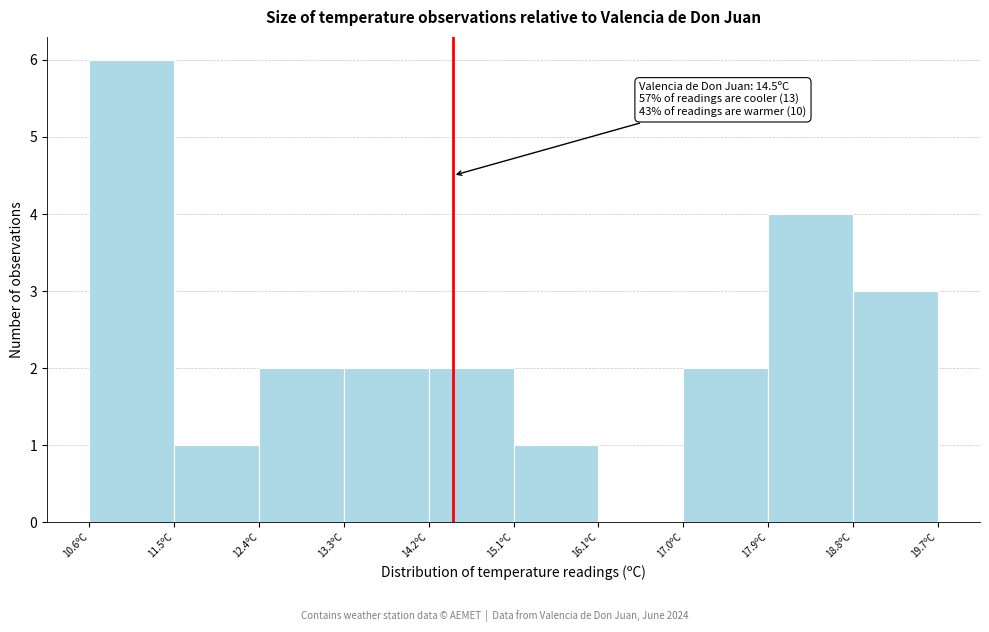

Over which range of the x-axis is the bar tallest?

10.60 to 11.51